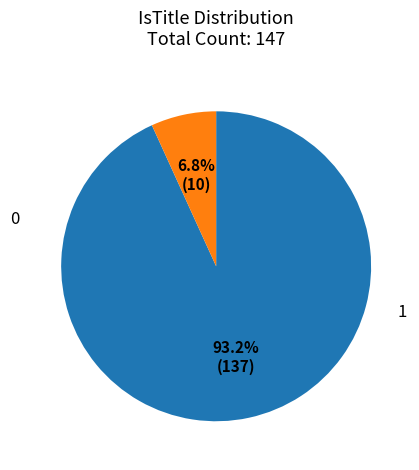

Does any single category account for the majority?

Yes